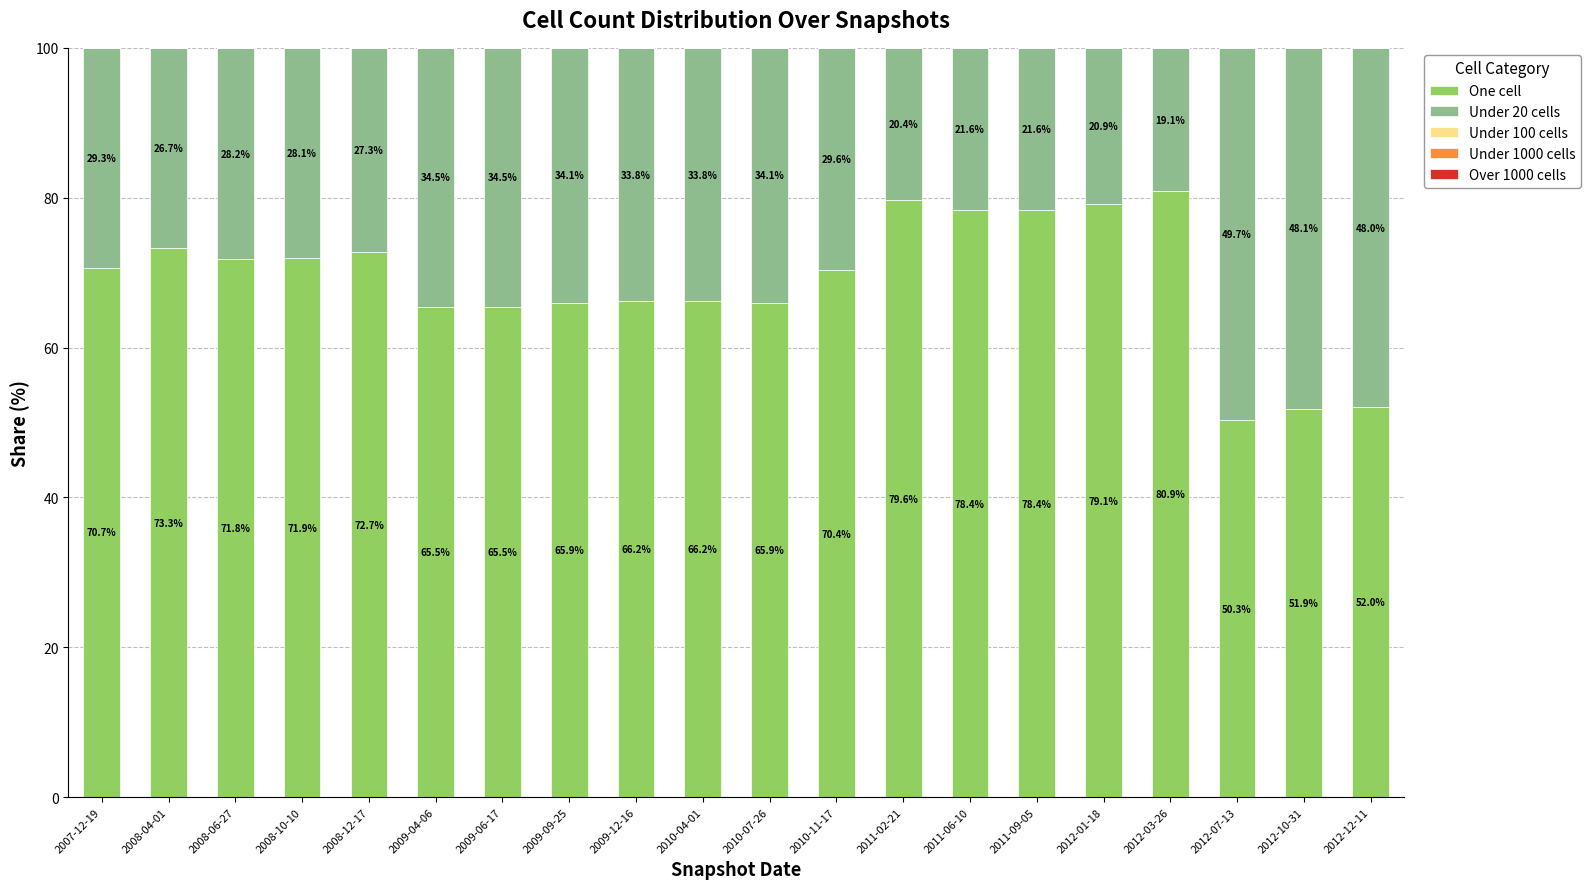

What is the difference between the maximum and second lowest values in the One cell series?

29.0